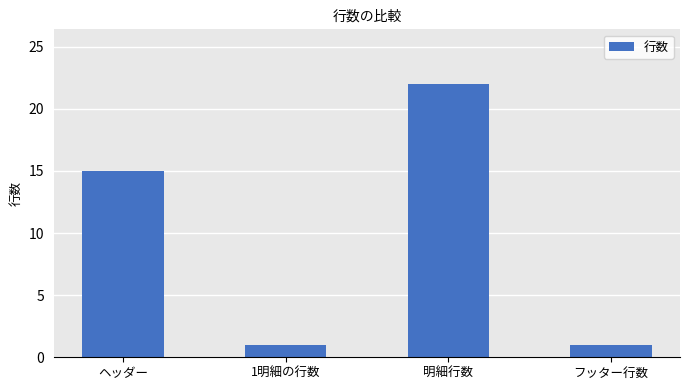

Is it true that the value at 明細行数 is 38?

False